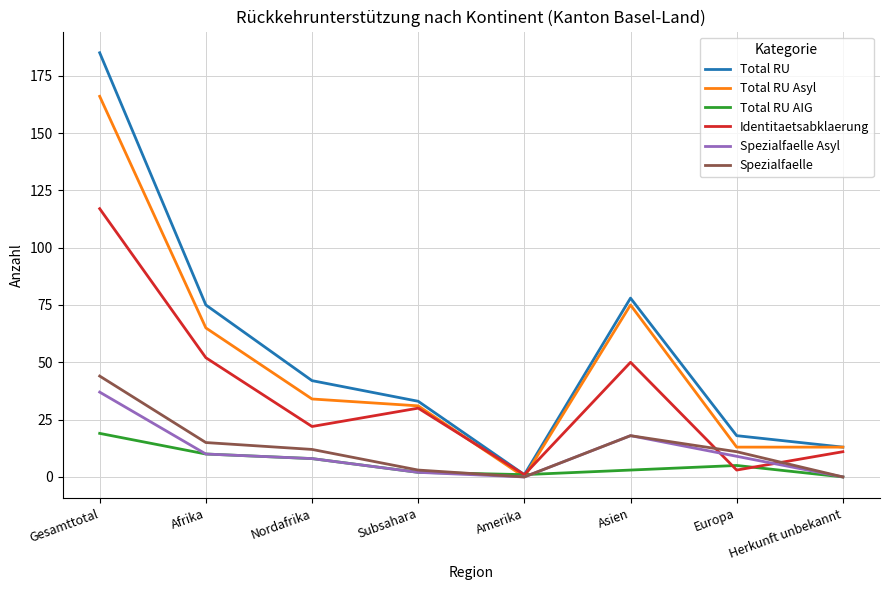

Read the Spezialfaelle Asyl value at Nordafrika.

8